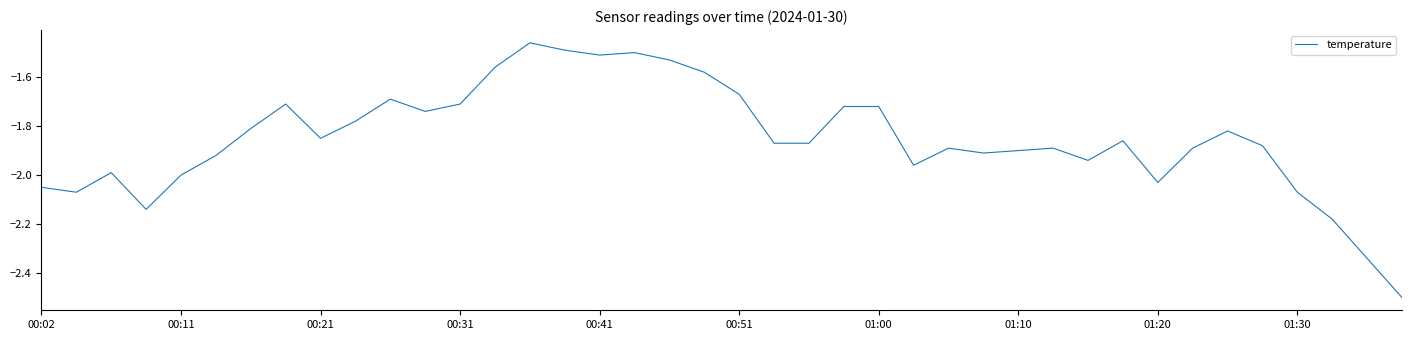

What is the minimum value shown in the chart?

-2.5